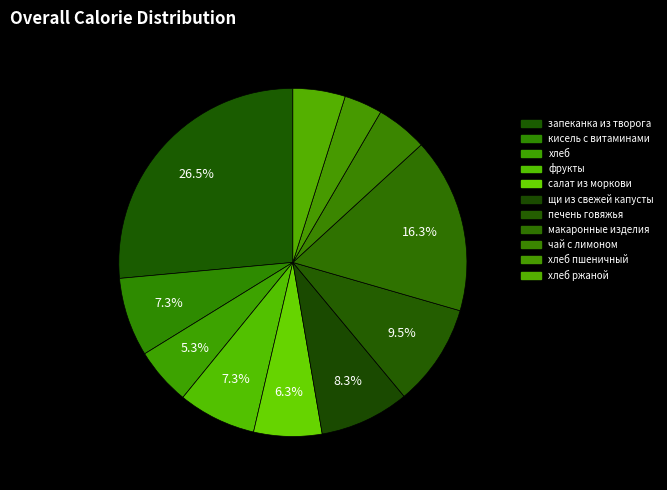

Count the number of slices in the pie.

11